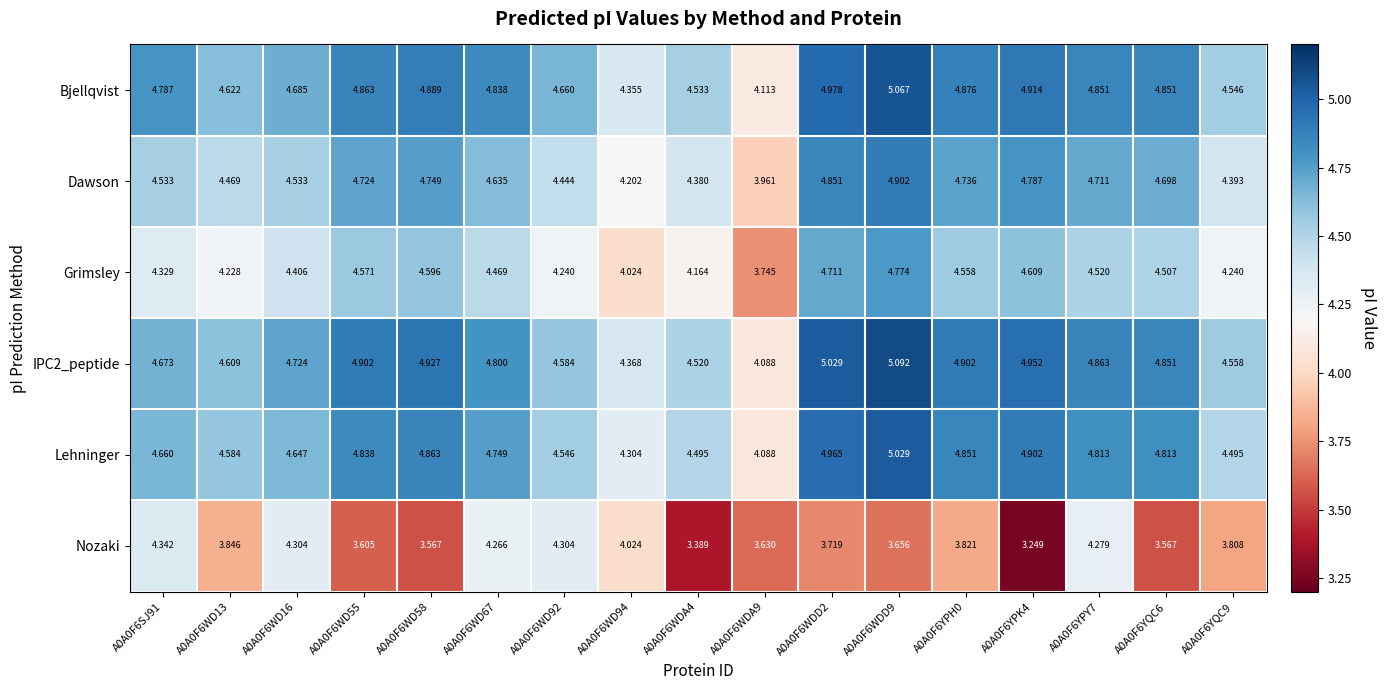

Between A0A0F6WD94 and A0A0F6YPH0, which series saw the biggest shift?

Lehninger